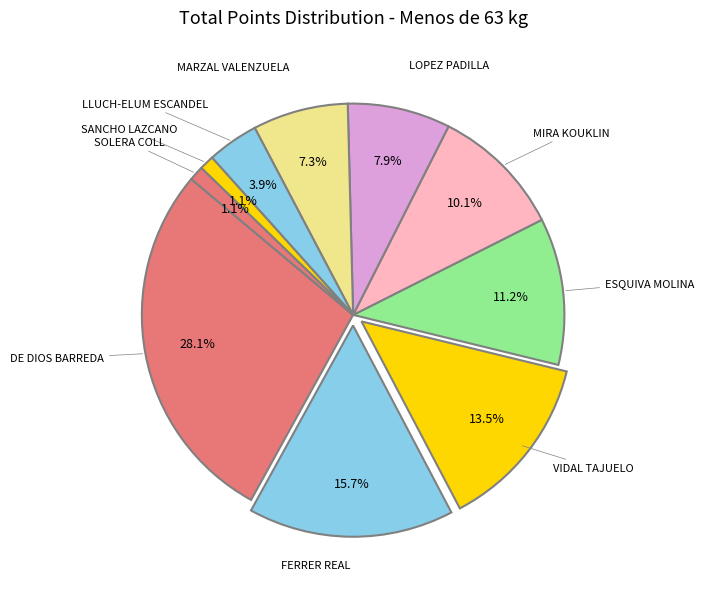

How many segments does this pie chart have?

10